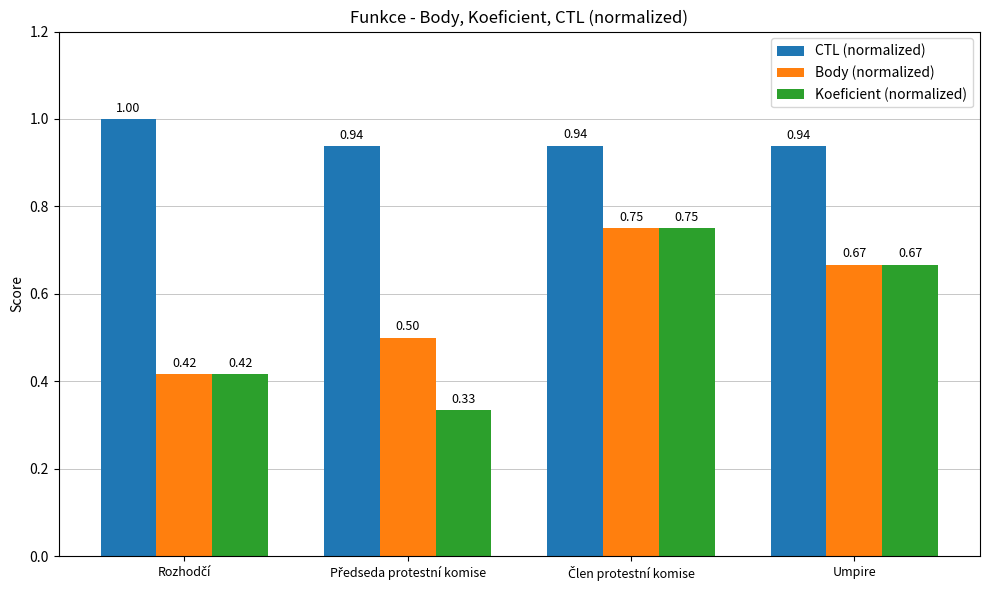

What are all the series names shown in the legend?

CTL (normalized), Body (normalized), Koeficient (normalized)